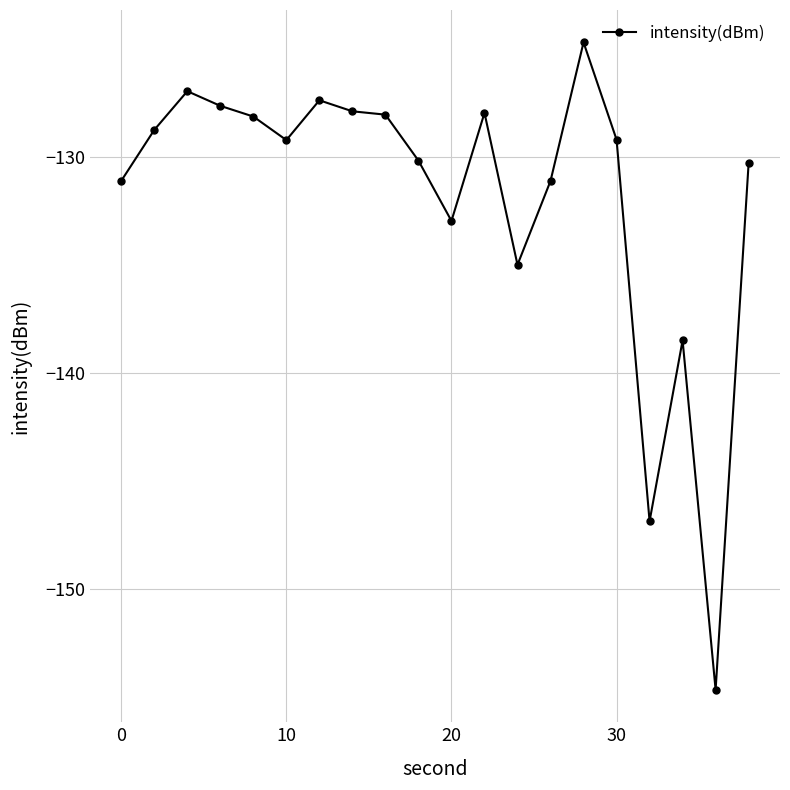

What is the greatest value displayed?

-124.7